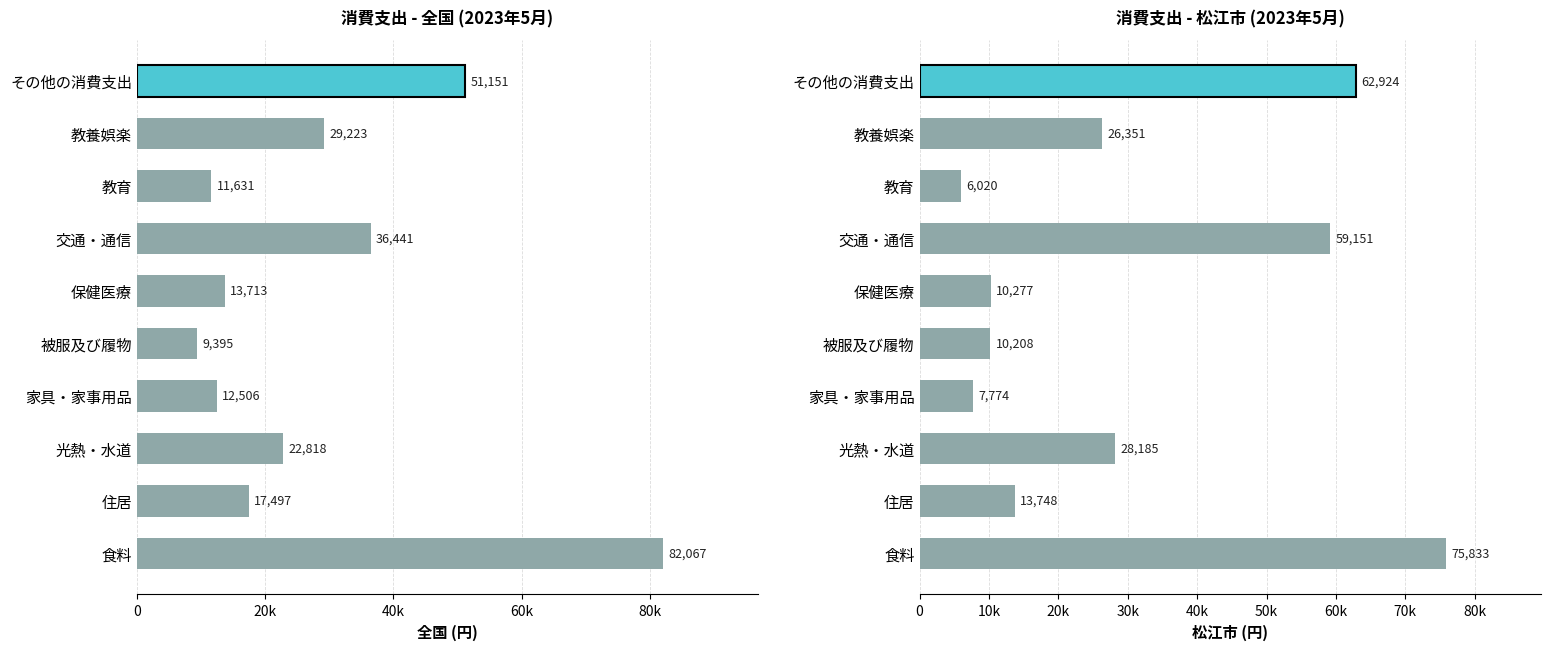

Is the value of 松江市 at 40k greater than the value of 全国 at 8?

No